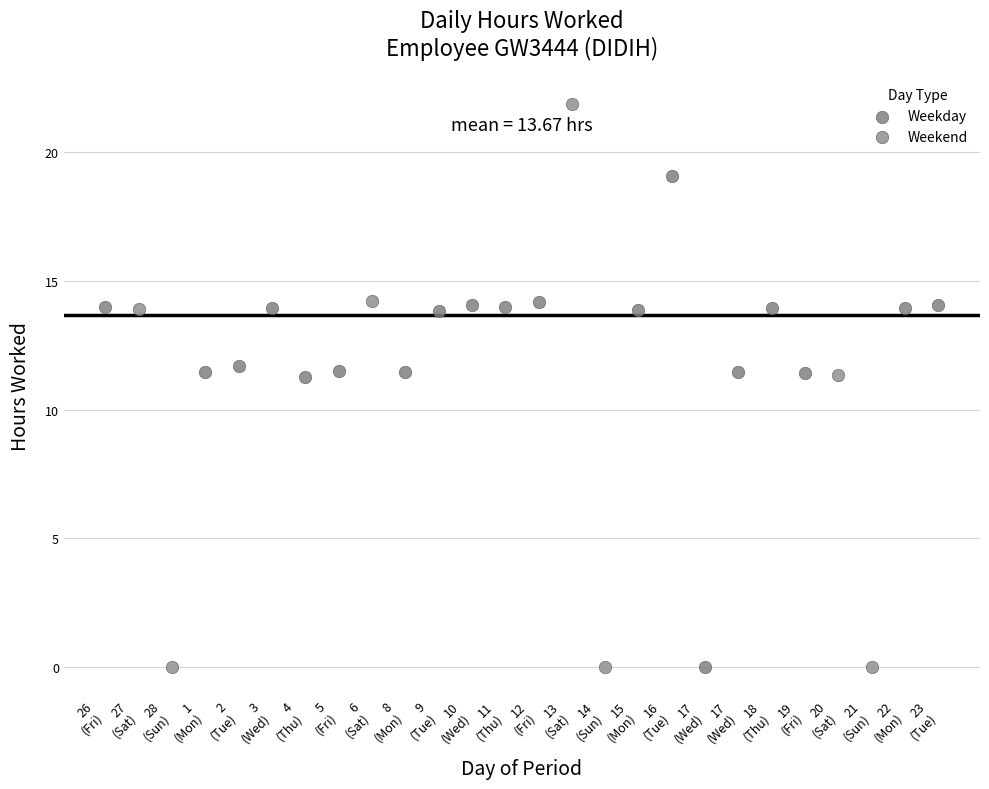

Which series contains the highest Y value?

Weekend